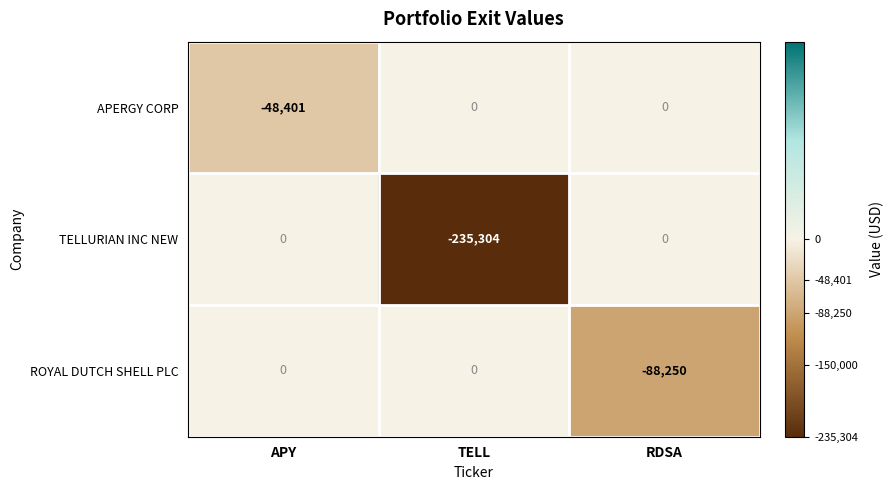

Reading left to right, extract all data points from this chart.

APERGY CORP: -48401	0	0
TELLURIAN INC NEW: 0	-235304	0
ROYAL DUTCH SHELL PLC: 0	0	-88250